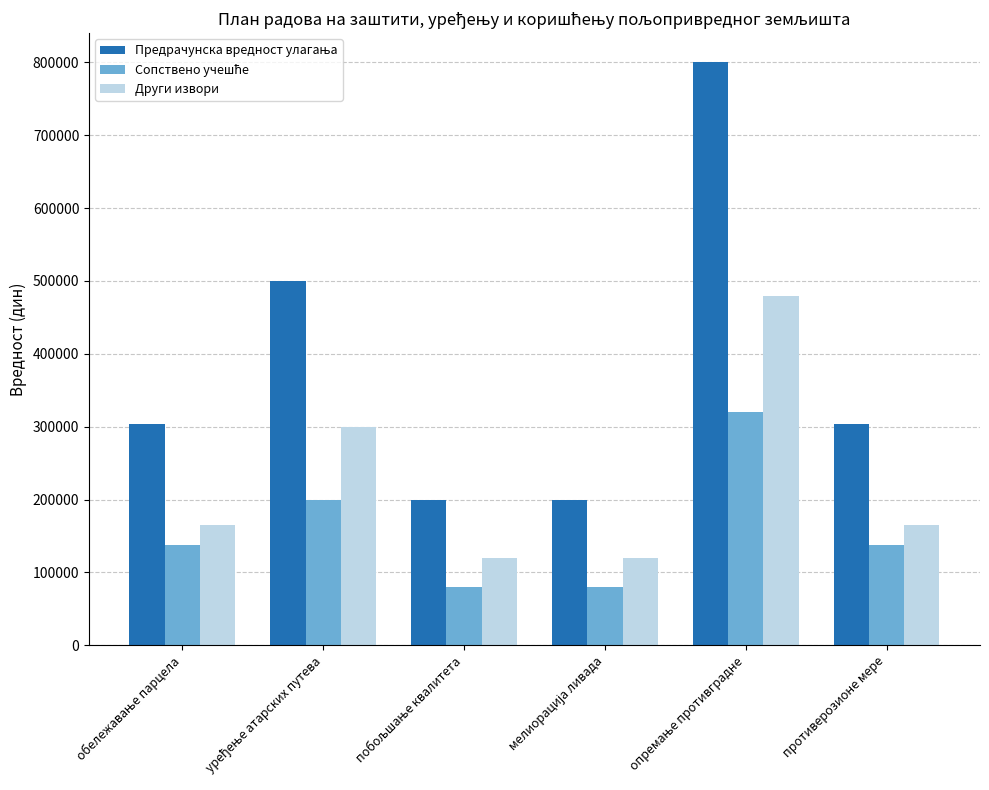

What is the smallest value displayed?

80000